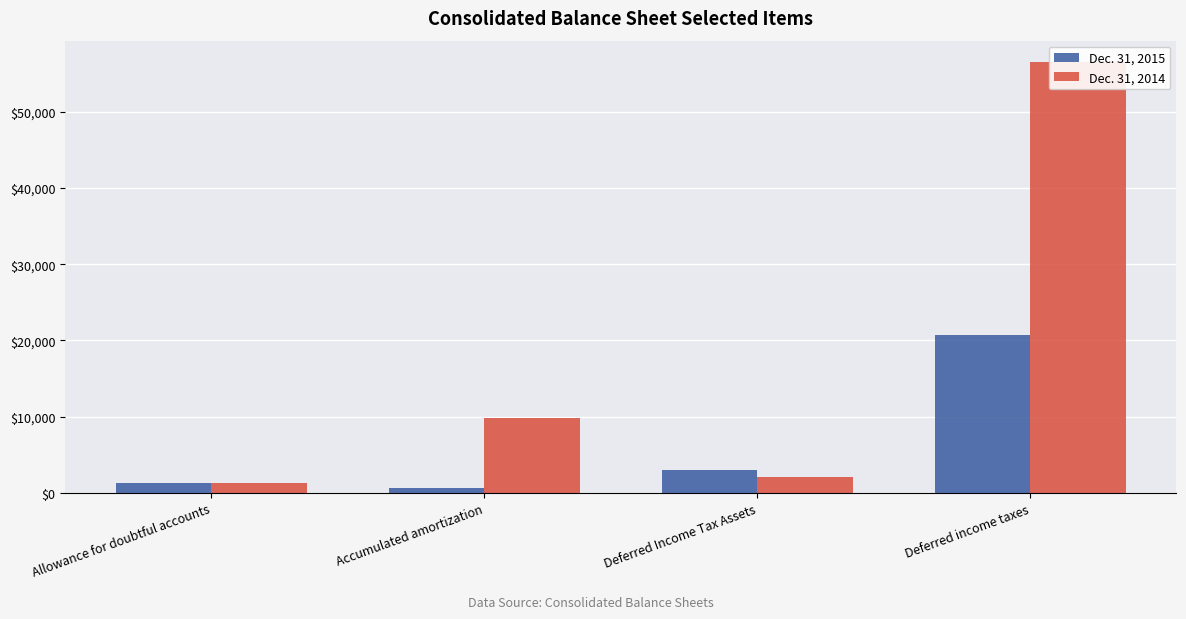

True or false: Dec. 31, 2014 has a value of 2055 at Deferred Income Tax Assets.

True